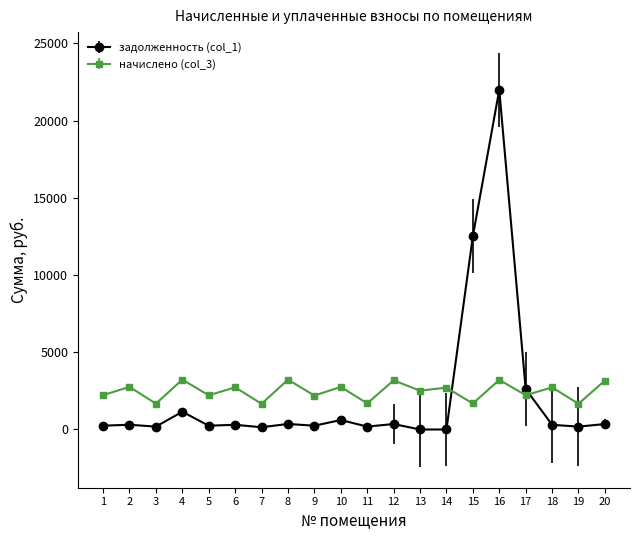

True or false: начислено (col_3) and задолженность (col_1) cross at least once.

True